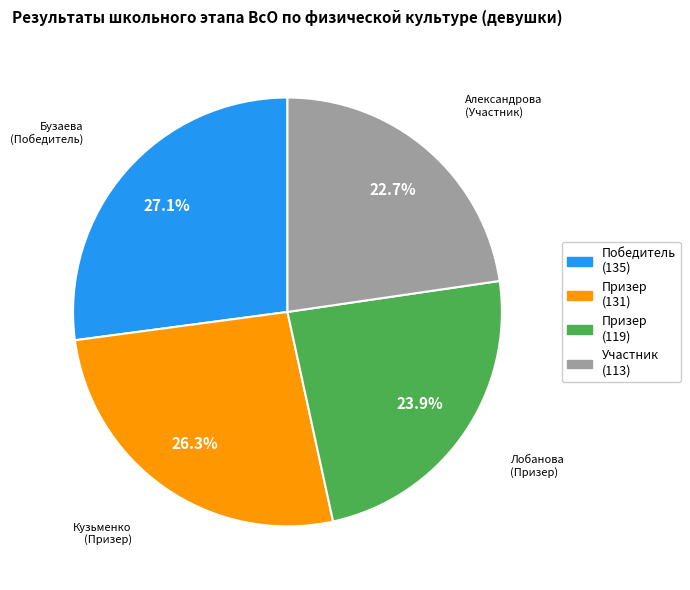

Is there a majority slice in this chart?

No